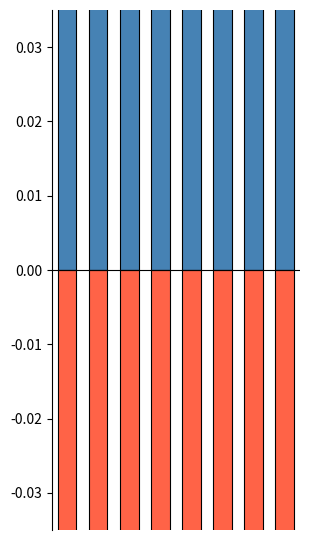

Is it true that 民主党 equals -0.1 at 5?

True